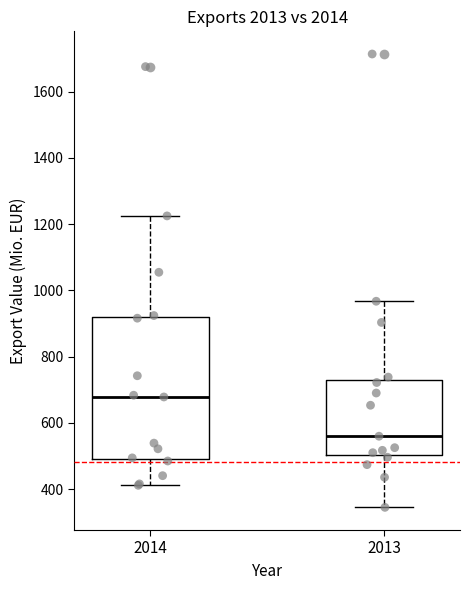

Which box has the highest median line?

2014